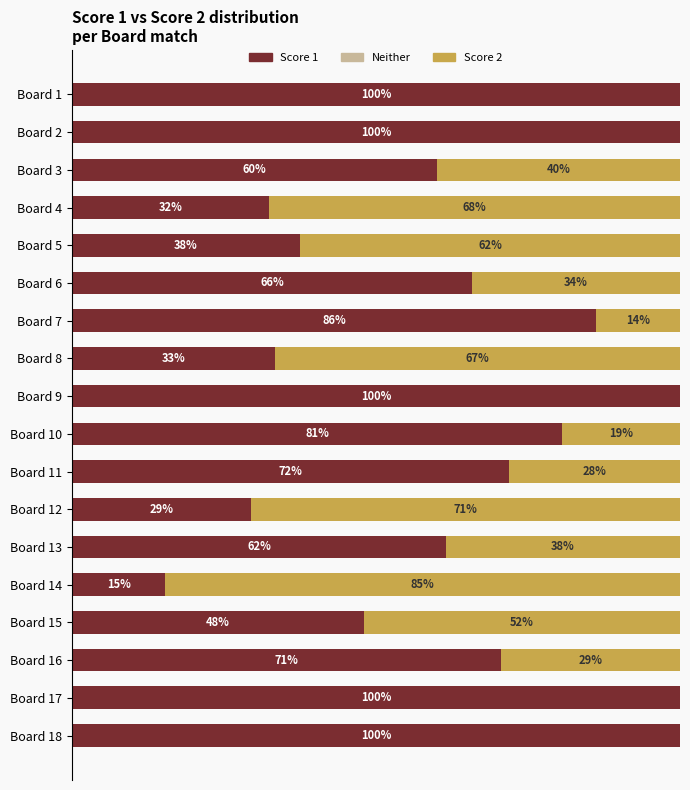

At which label is Score 1 closest to 57?

Board 3